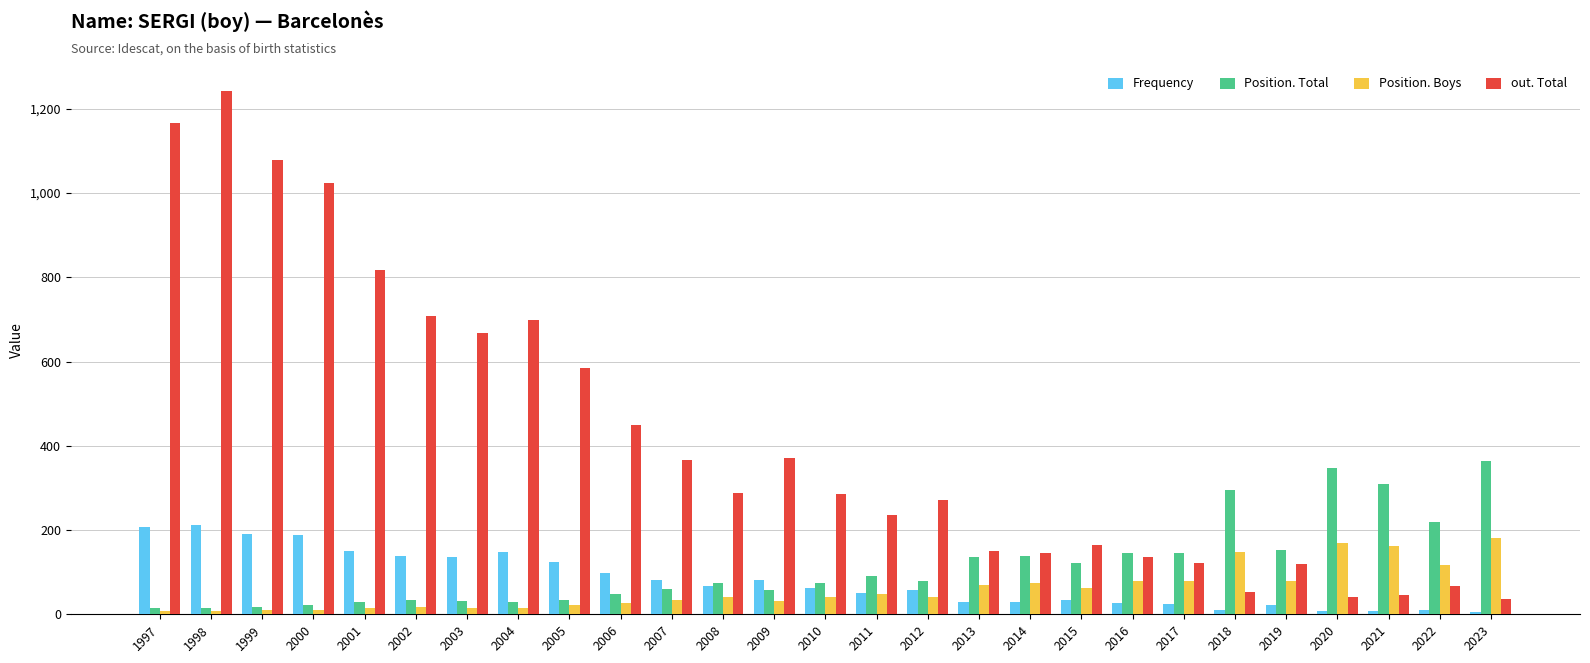

Is the value of out. Total at 2000 greater than the value of Frequency at 2014?

Yes